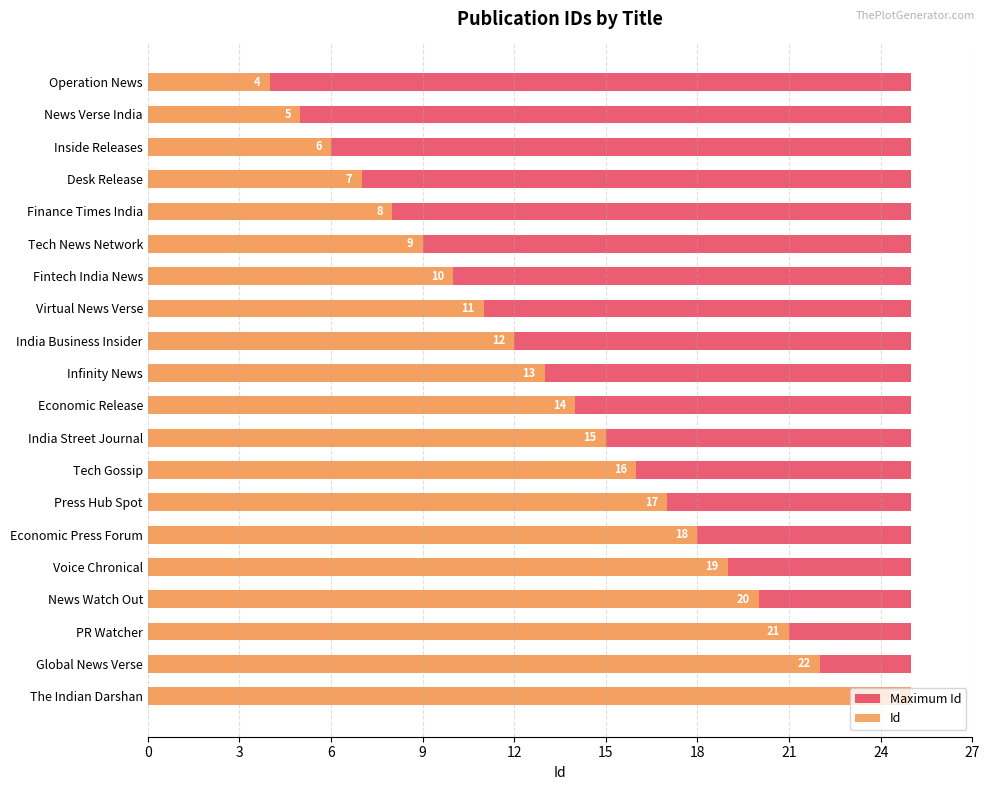

The value of Maximum Id at 0 is 0.2. True or false?

False